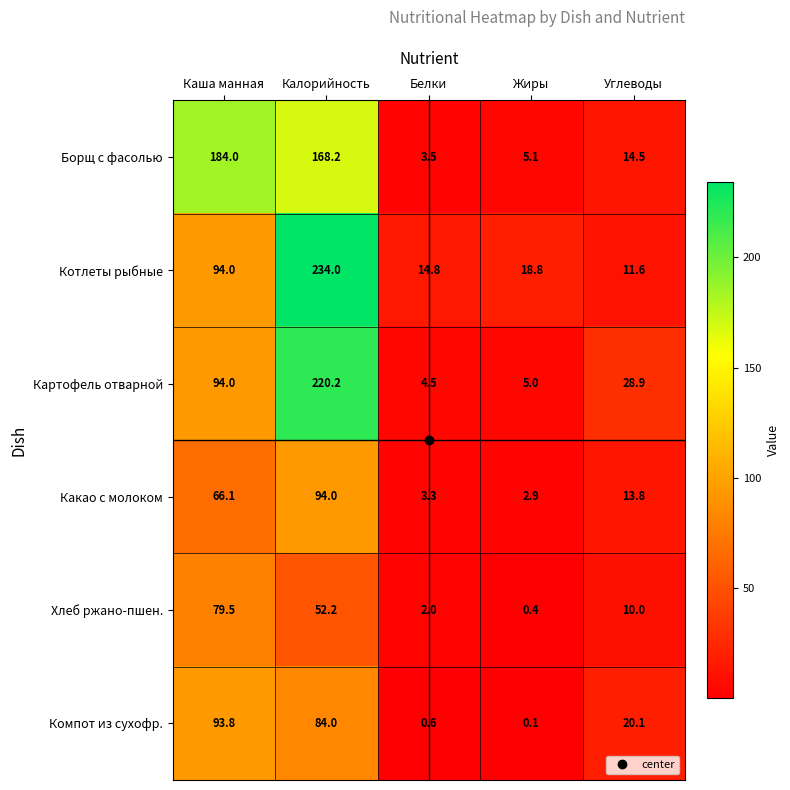

At how many categories does at least one series exceed 207?

1